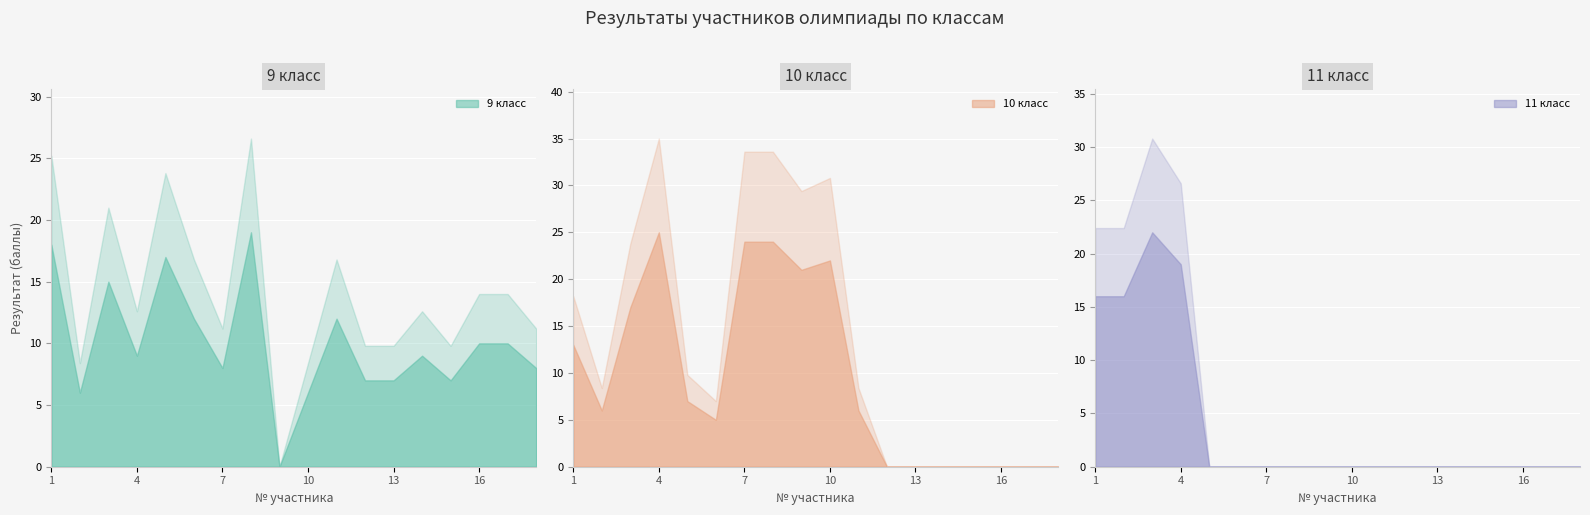

How many lines are shown in the chart?

3